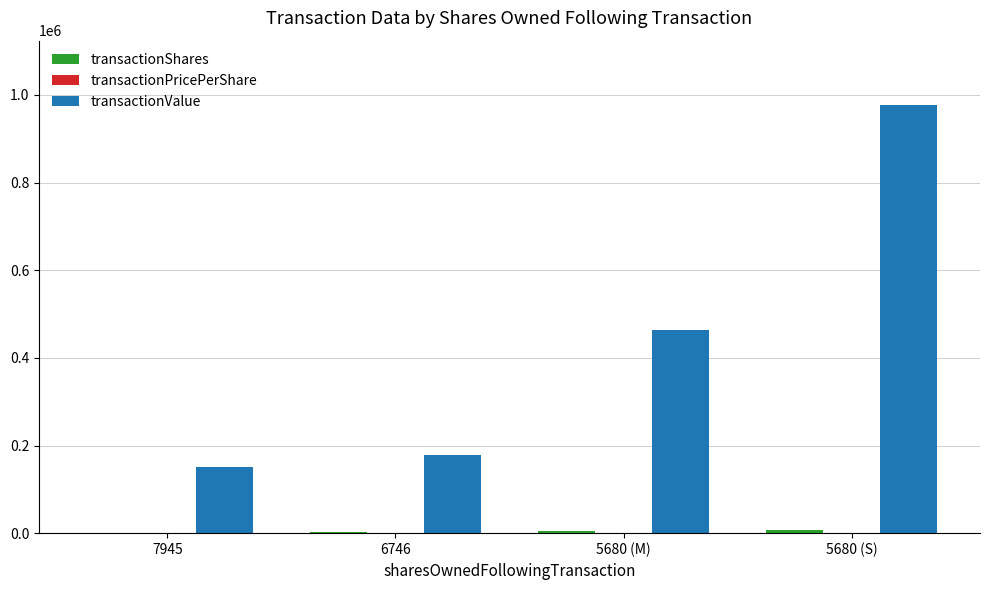

The value of transactionValue at 7945 is 84670.1. True or false?

False